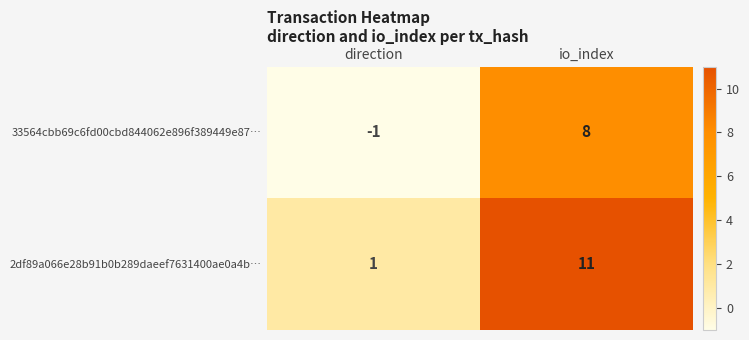

Which series has the largest total across all categories?

2df89a066e28b91b0b289daeef7631400ae0a4b…